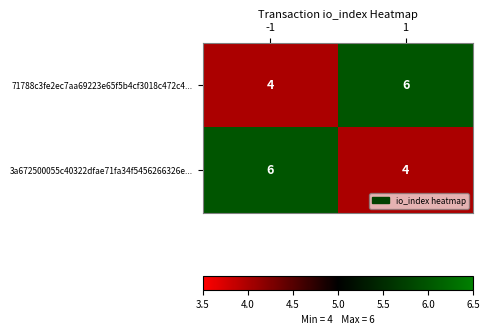

What is the sum of all 3a672500055c40322dfae71fa34f5456266326e... values?

10